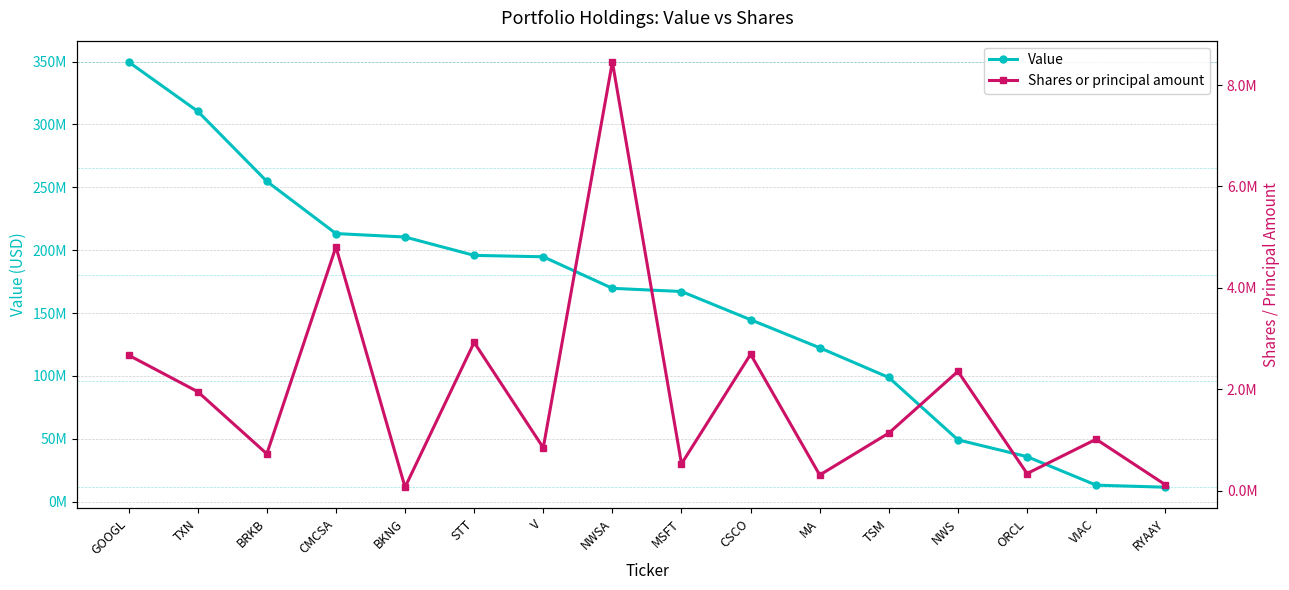

What is the total value across all series at CMCSA?

217984337